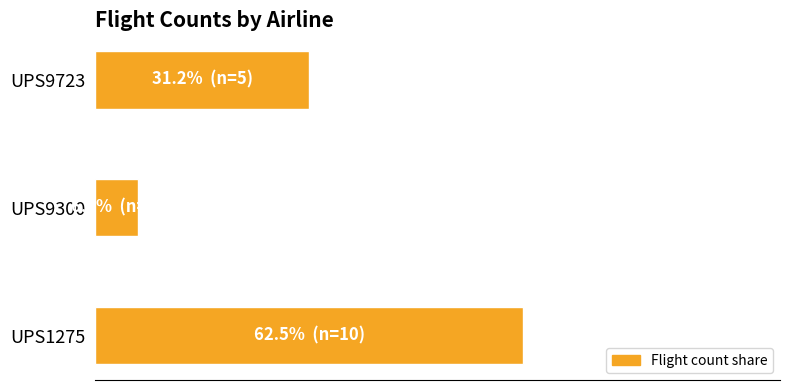

Does the chart contain any negative values?

No